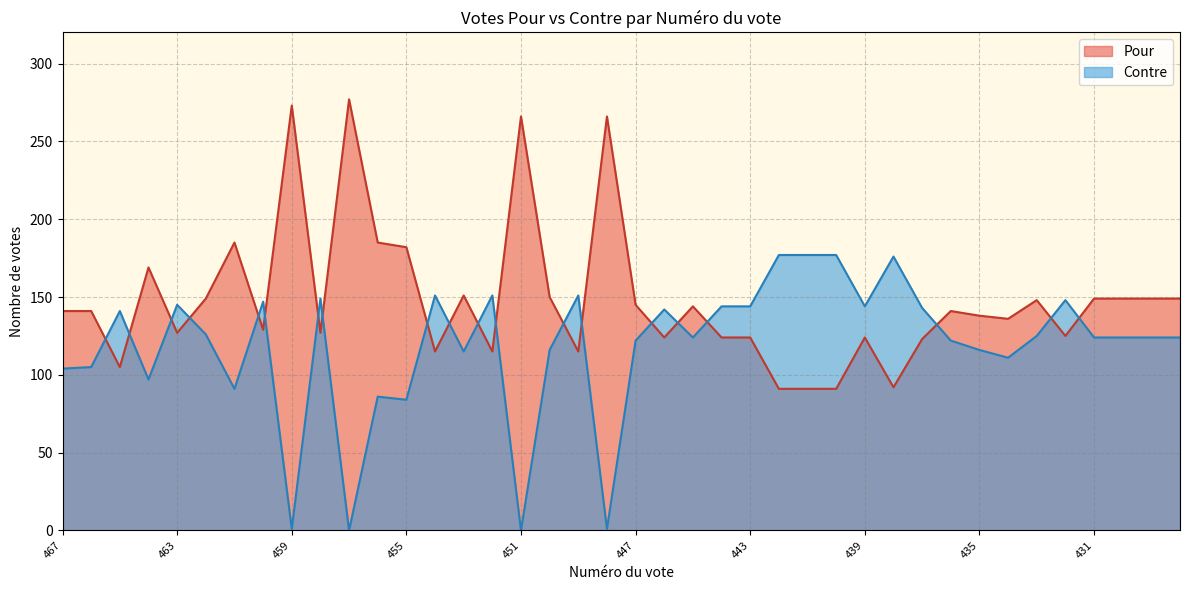

Read the Contre value at 430.

124